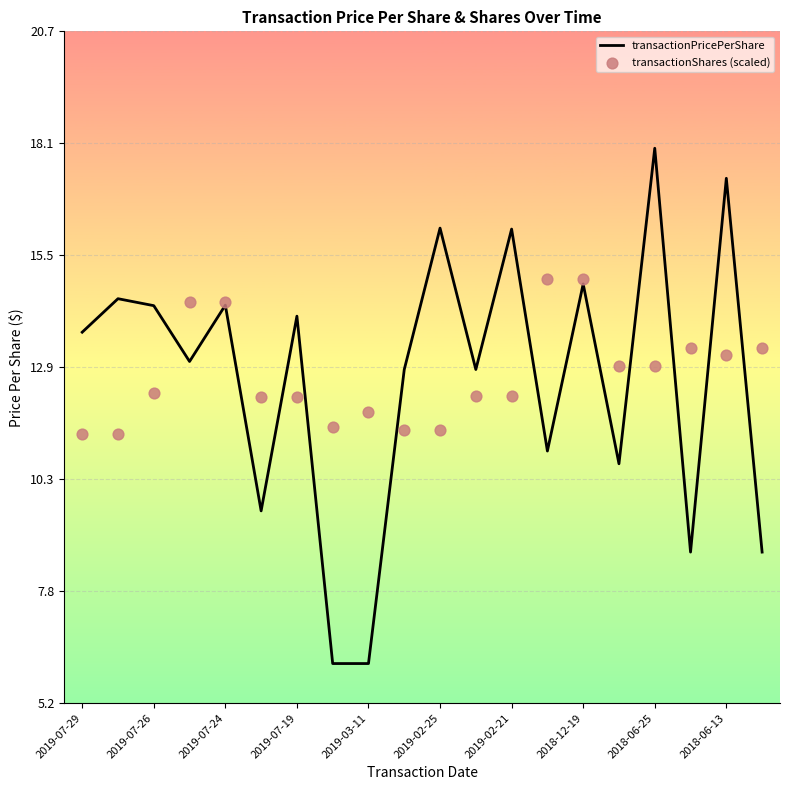

Which series reaches the maximum Y coordinate?

transactionPricePerShare